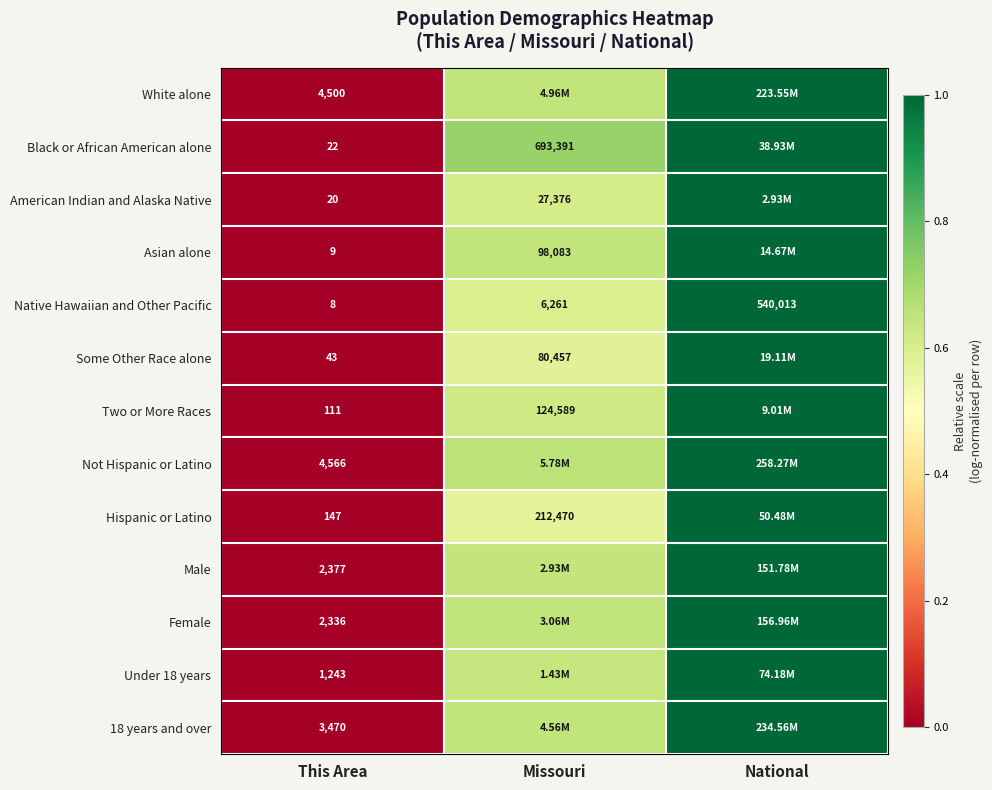

Which has a higher value, This Area or National?

National